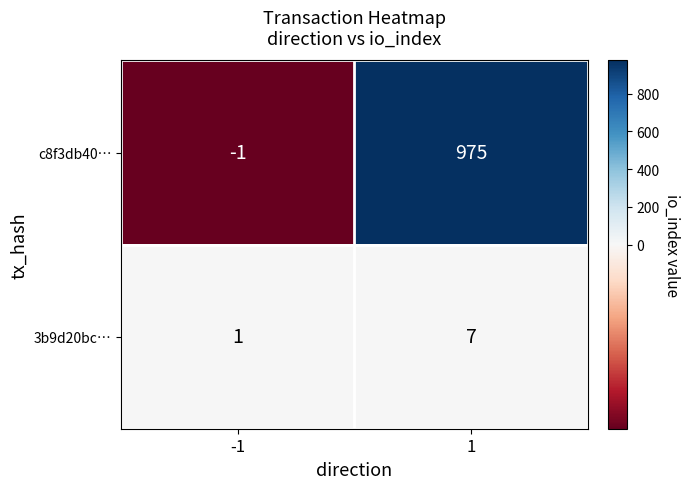

The c8f3db40… series shows -2 at -1. True or false?

False